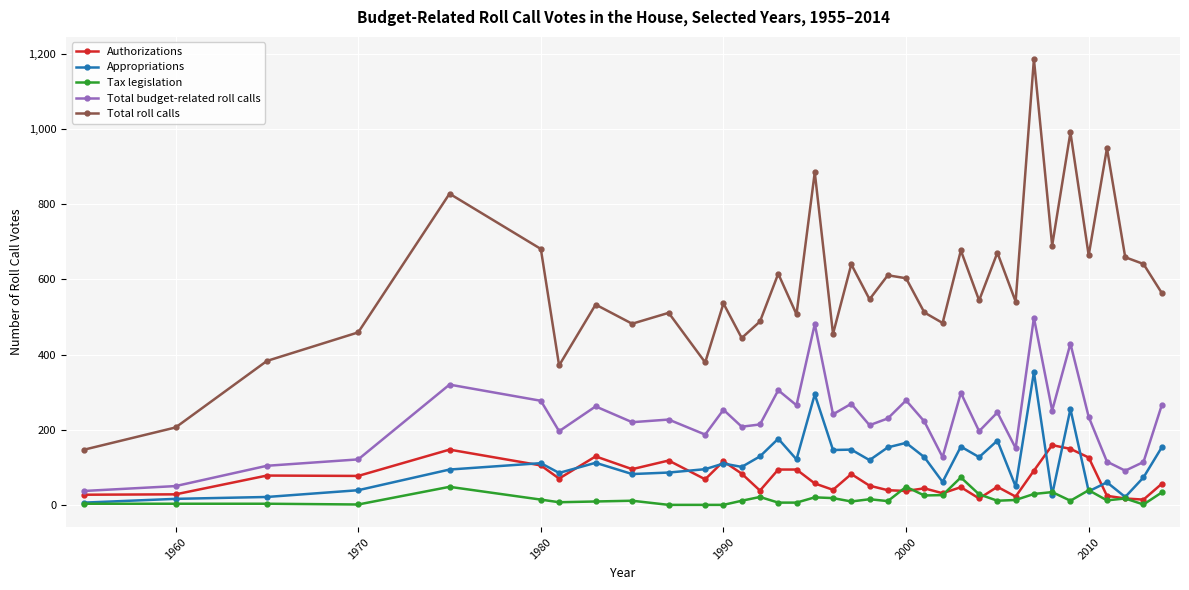

Which series has the widest spread of values?

Total roll calls